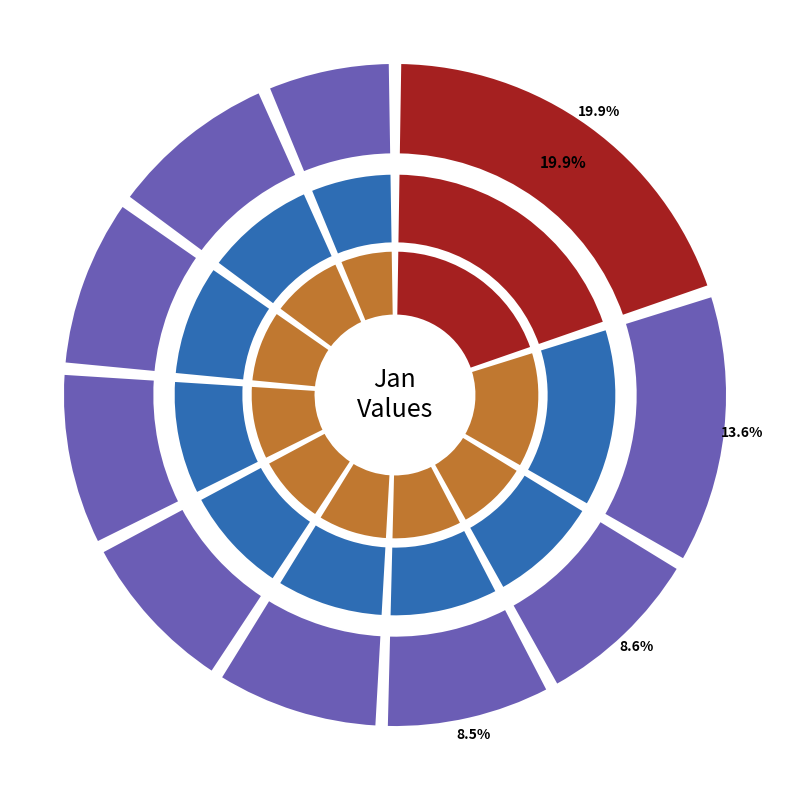

Rank the categories by value from highest to lowest.

pct05, pct15, pct65, pct25, pct75, pct85, pct35, pct45, pct55, pct95